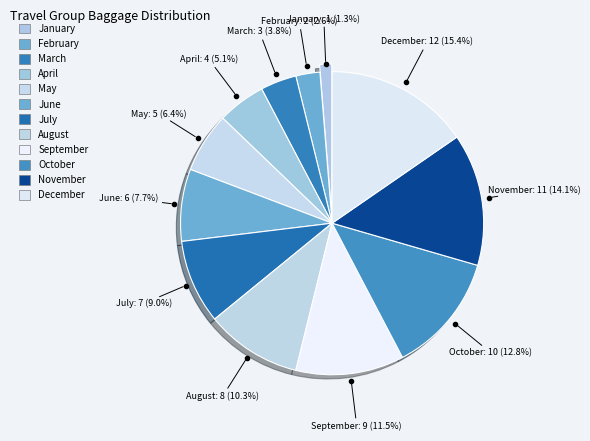

Rank the categories by value from highest to lowest.

12, 11, 10, 9, 8, 7, 6, 5, 4, 3, 2, 1